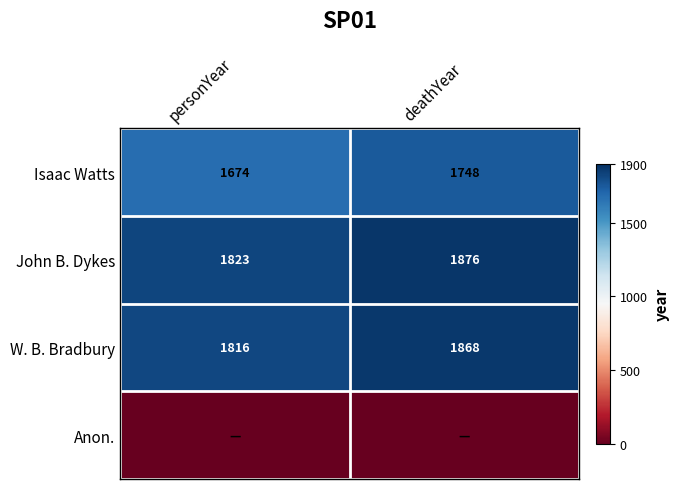

At which category is the sum across all series the highest?

deathYear